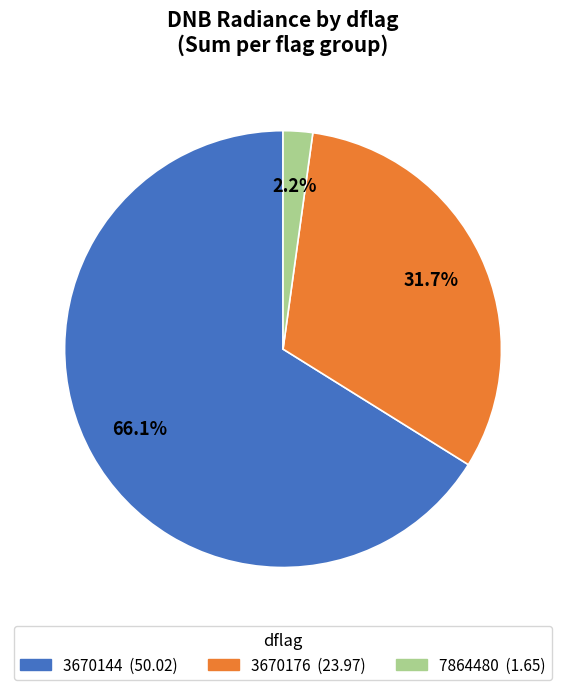

Does 3670144 represent more than half of the total?

Yes